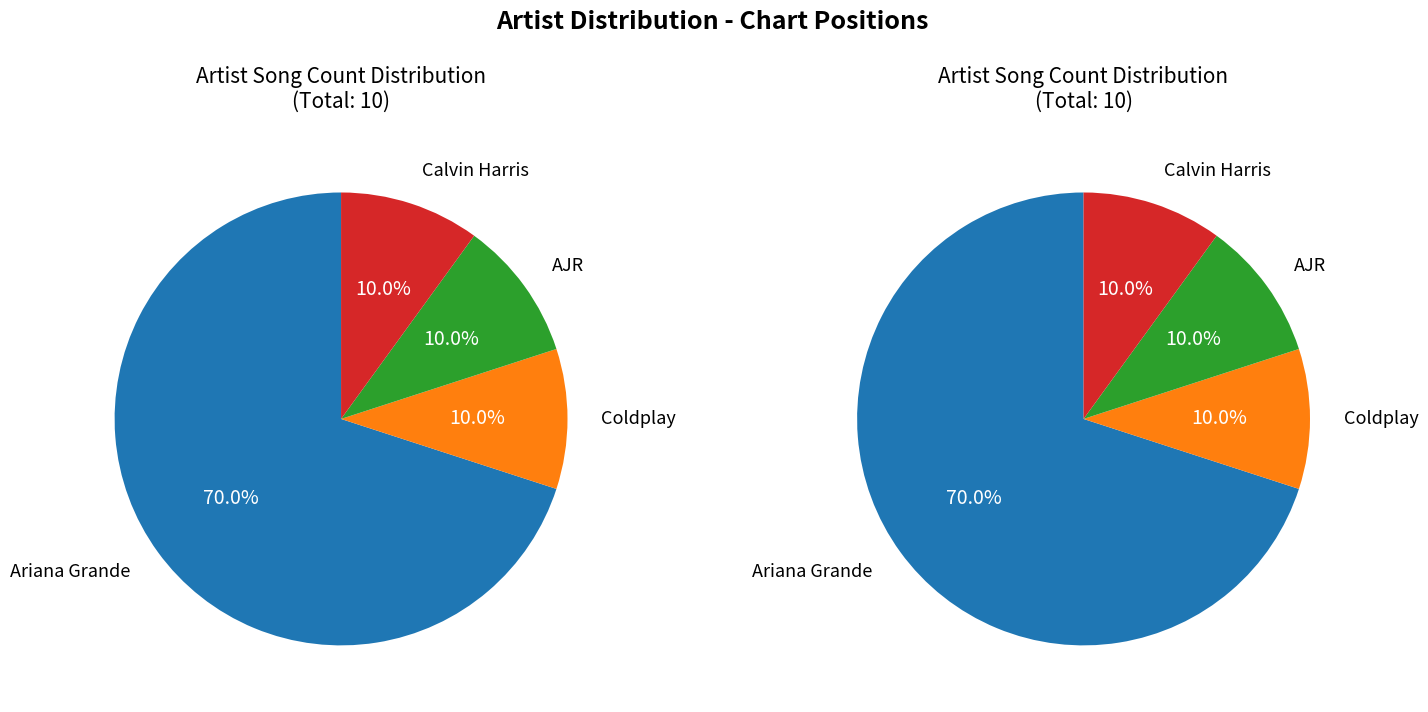

To the nearest percent, what portion does Ariana Grande represent?

70%